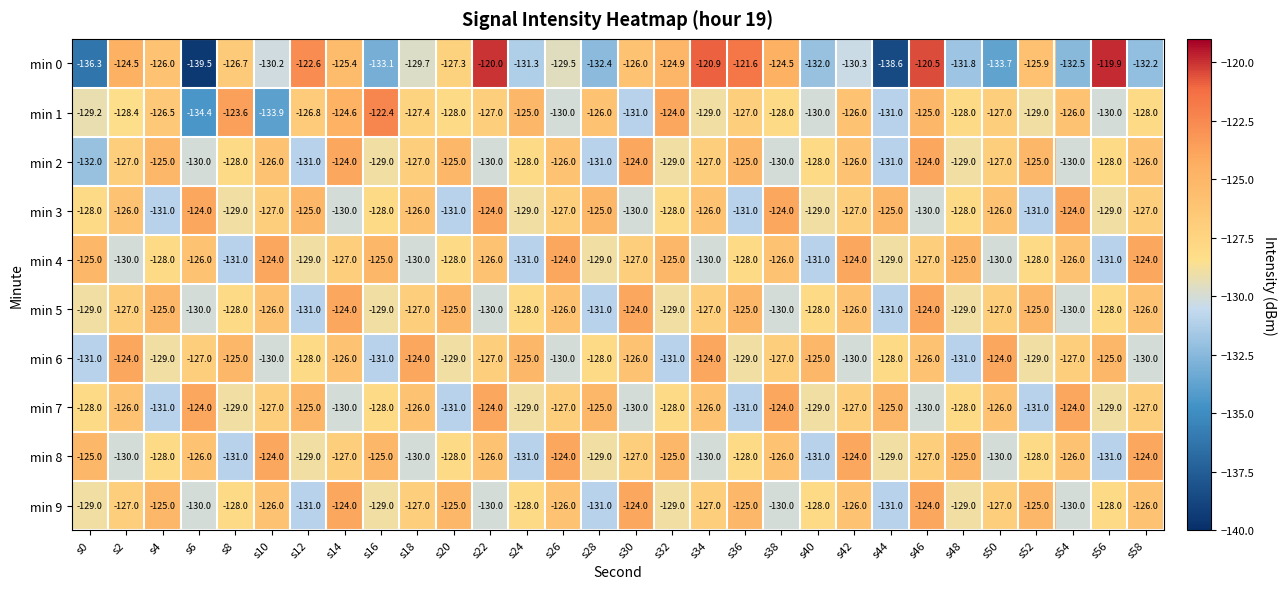

What is the difference between the second highest and minimum values in the min 8 series?

7.0